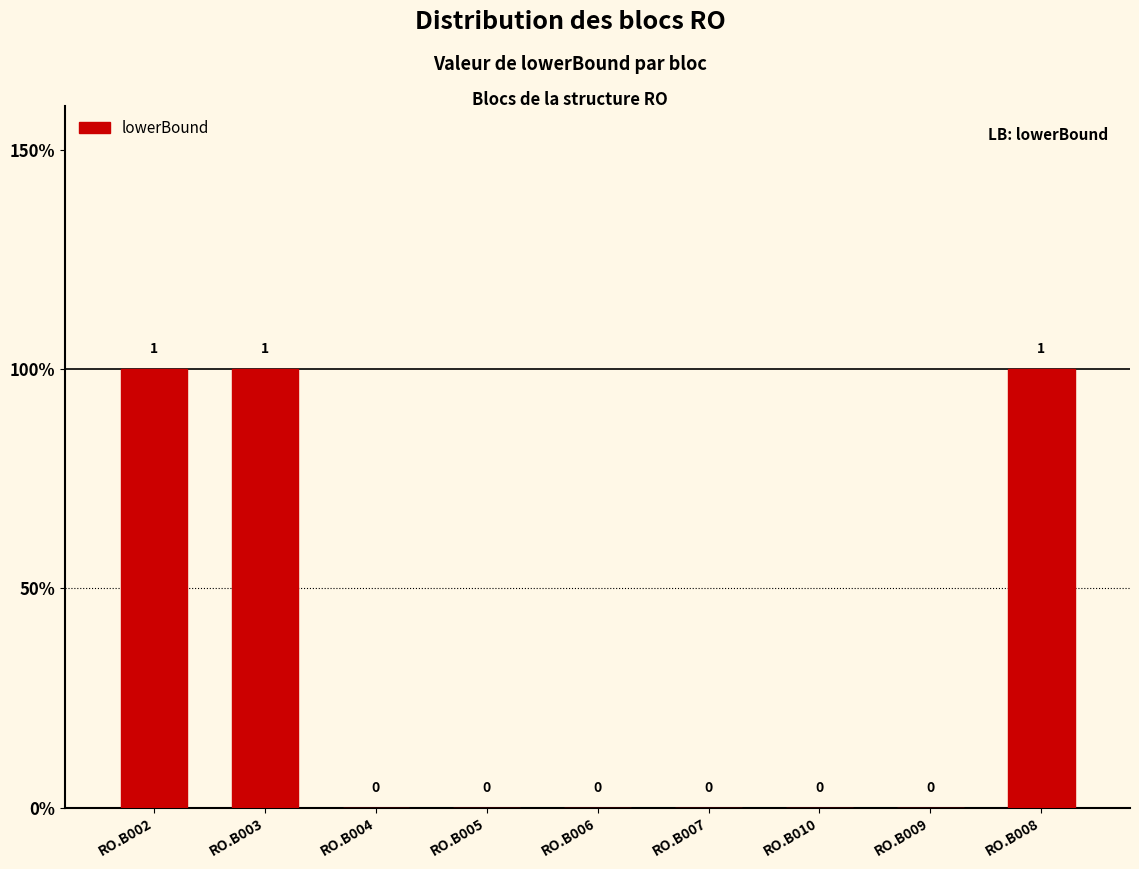

Count the values in the range 0 to 1.

9